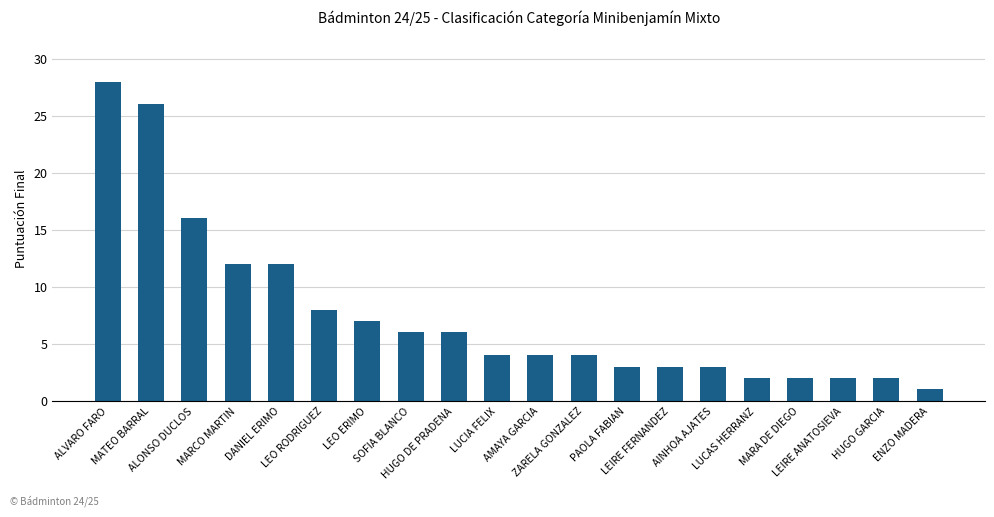

Count the number of data series in this chart.

1